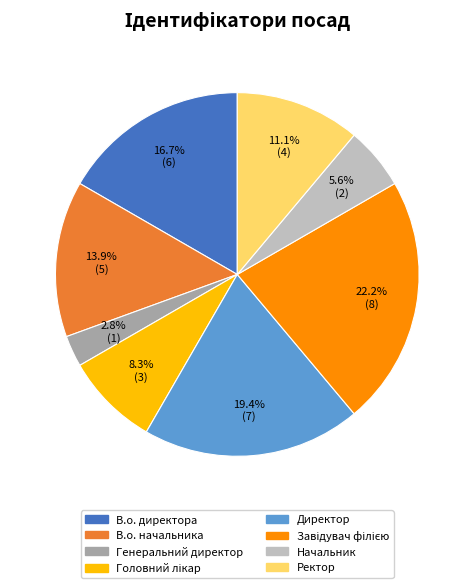

Between Генеральний директор and Директор, which is larger?

Директор